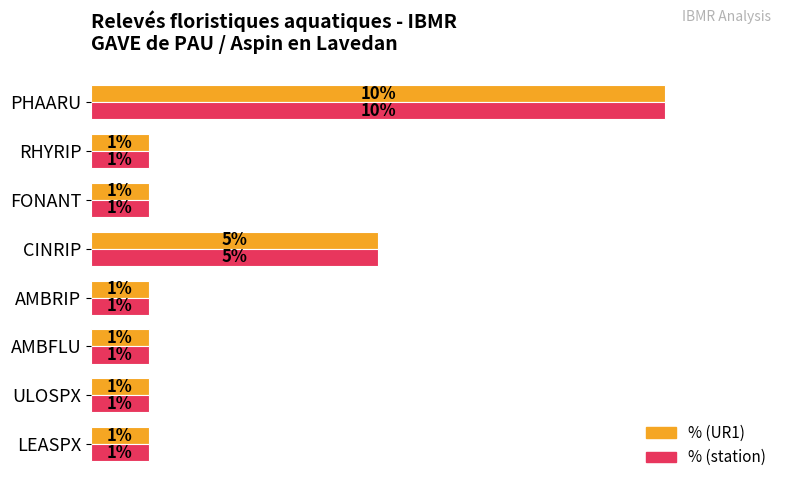

What are all the series names shown in the legend?

% (UR1), % (station)